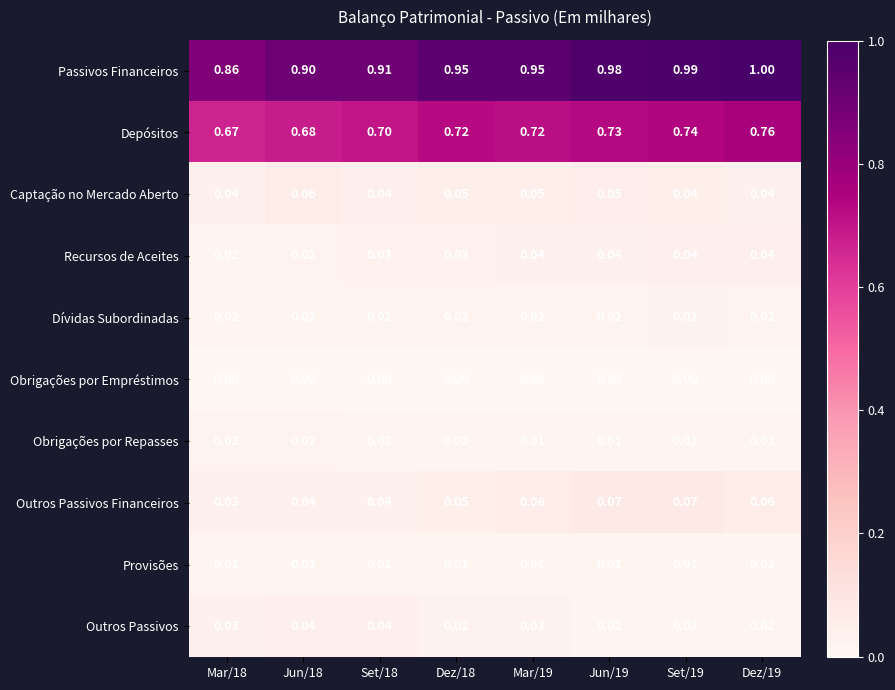

Which series changed the most between Mar/19 and Set/19?

Passivos Financeiros